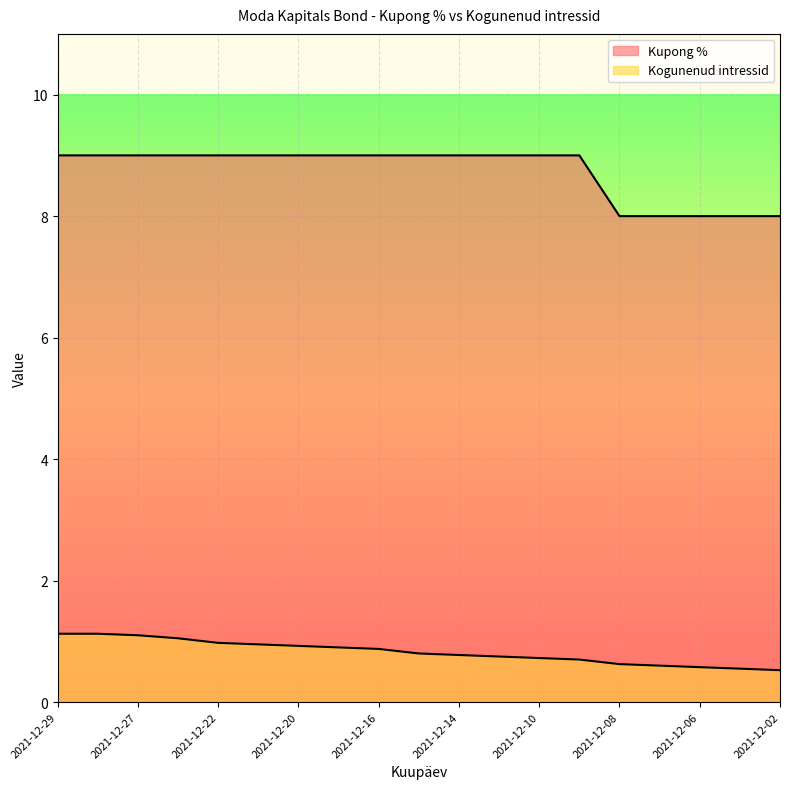

The Kupong % series shows 9.0 at 2021-12-21. True or false?

True